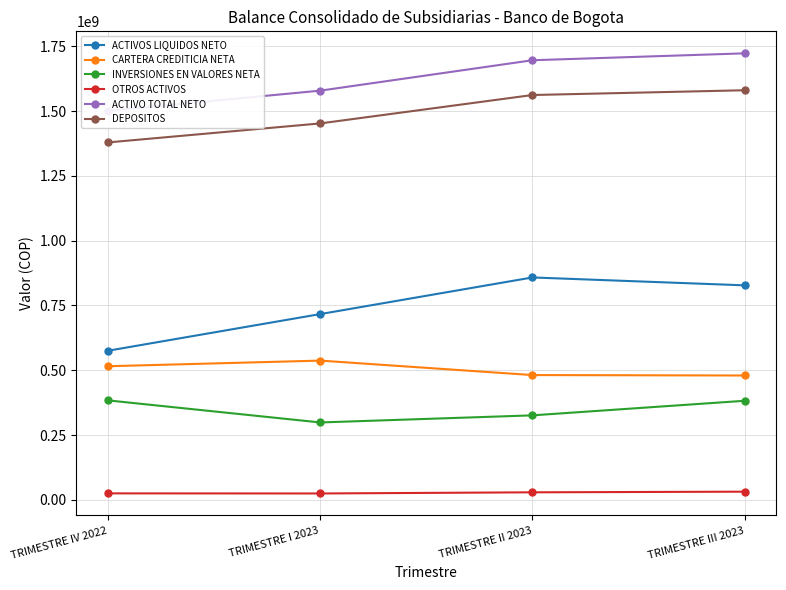

What is the greatest value displayed?

1722397368.4